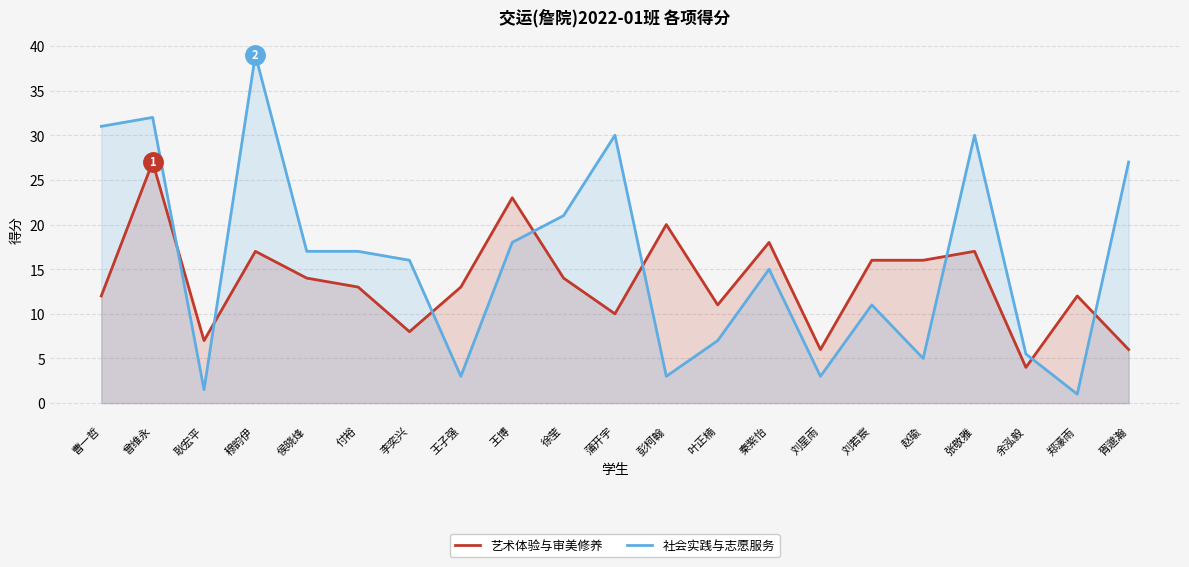

At which label does 社会实践与志愿服务 first exceed 16?

曹一哲